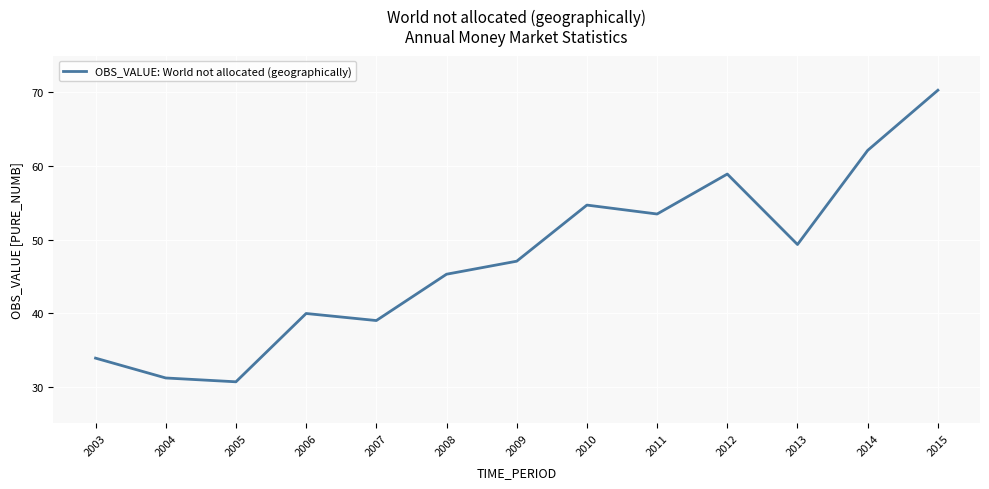

Reading left to right, transcribe all the data shown in this chart.

2003=33.9	2004=31.2	2005=30.7	2006=39.9	2007=39.0	2008=45.3	2009=47.1	2010=54.7	2011=53.5	2012=58.9	2013=49.3	2014=62.1	2015=70.3